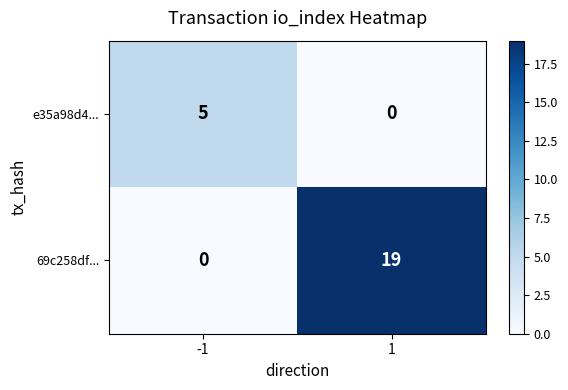

How many positive values does the e35a98d4... series have?

1